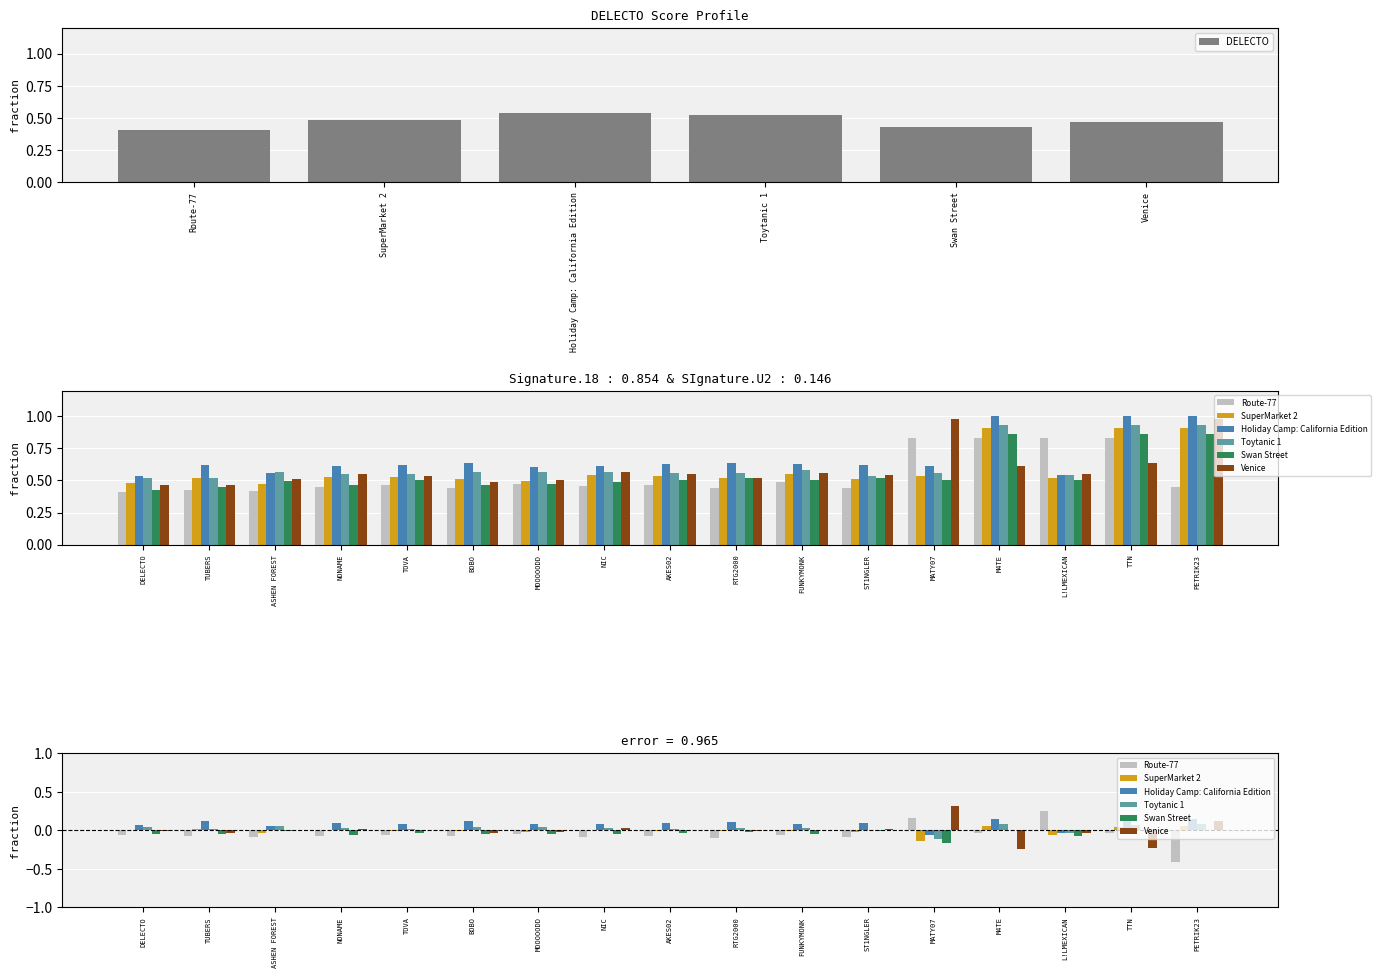

Where is Swan Street nearest to the value 0?

DELECTO